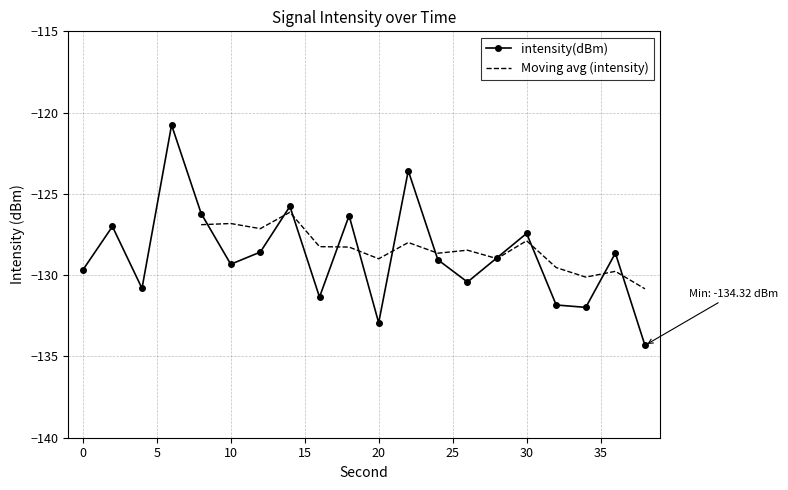

What is the sum of all values?

-2574.9